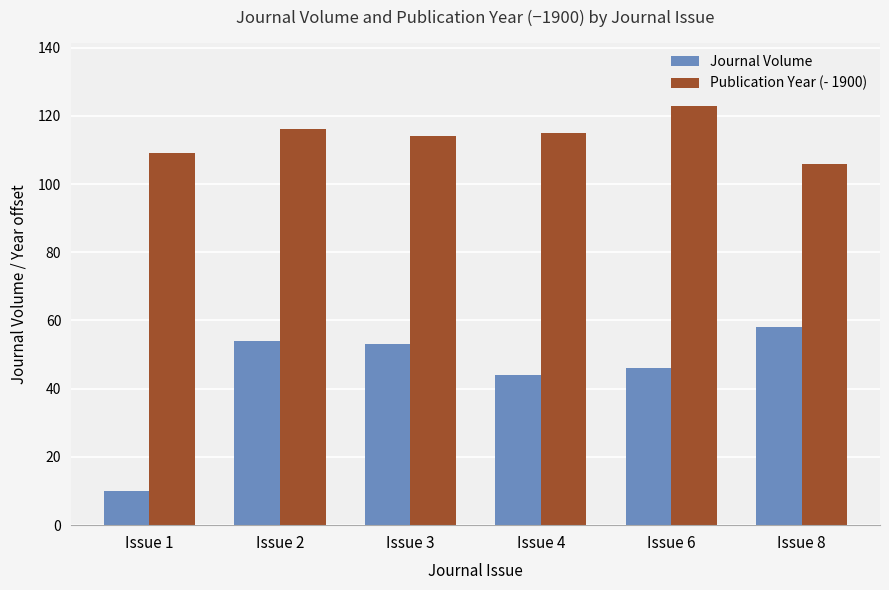

Count the number of data series in this chart.

2